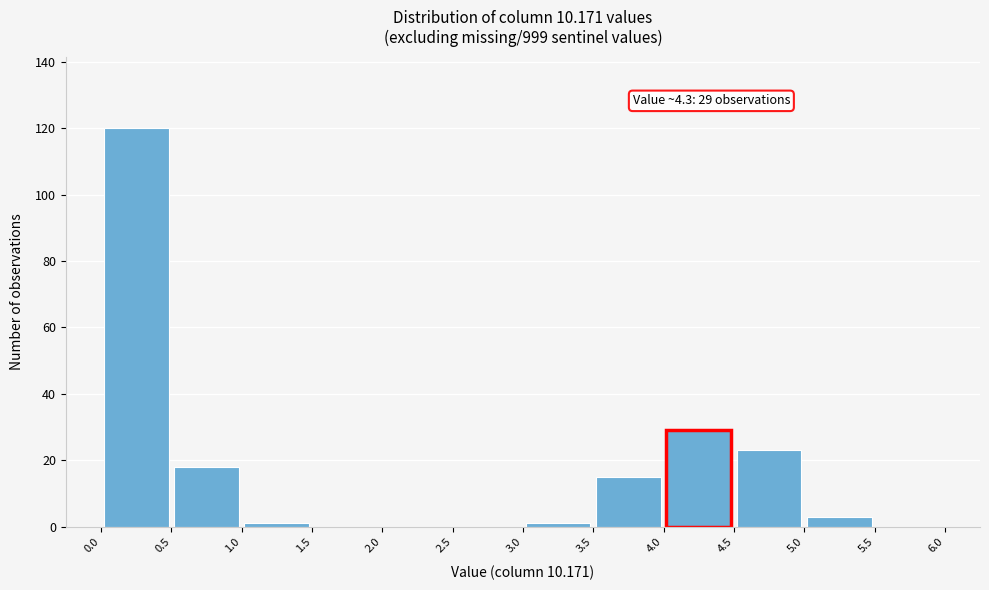

Over which range of the x-axis is the bar tallest?

0.0 to 0.5